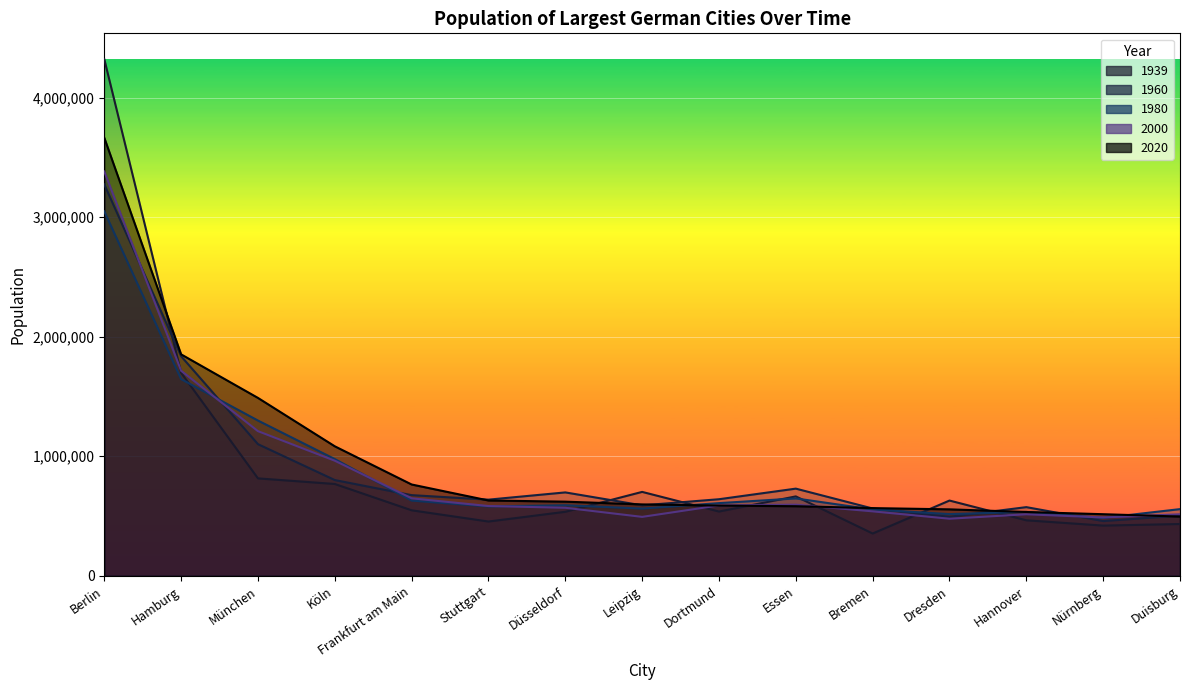

What is the label of the 15th point from the left?

Duisburg